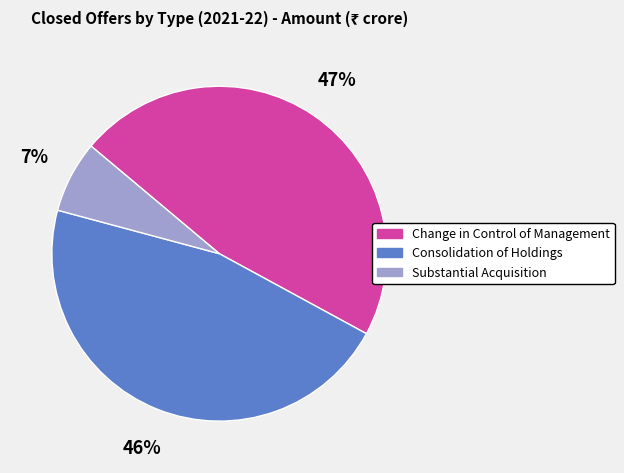

Which has a higher value, Consolidation of Holdings or Substantial Acquisition?

Consolidation of Holdings